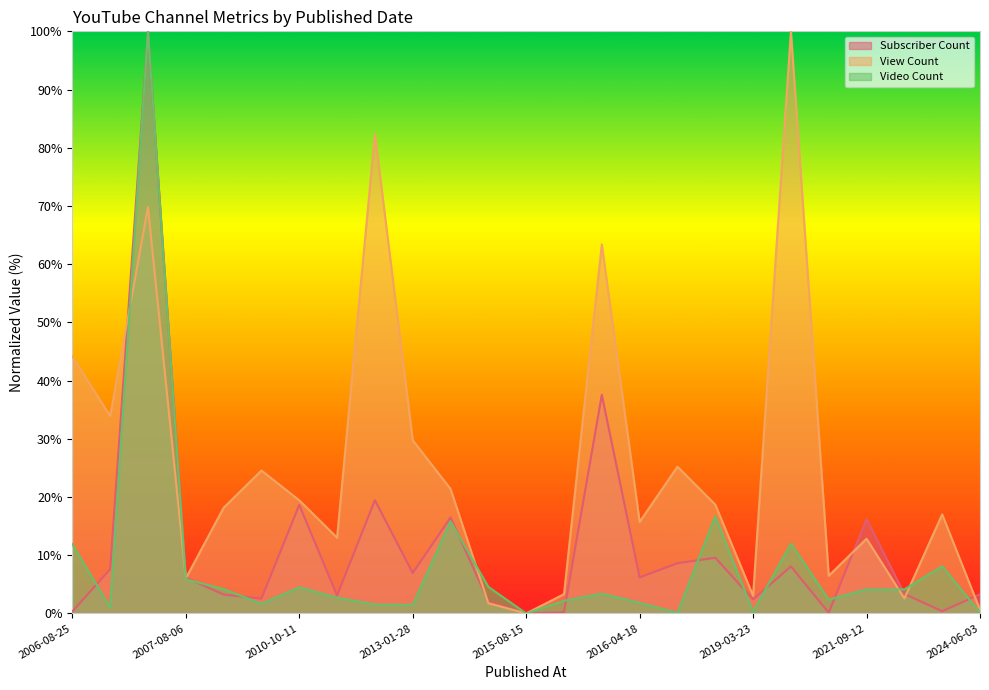

Which category has the highest value in the Video Count series?

2007-02-25